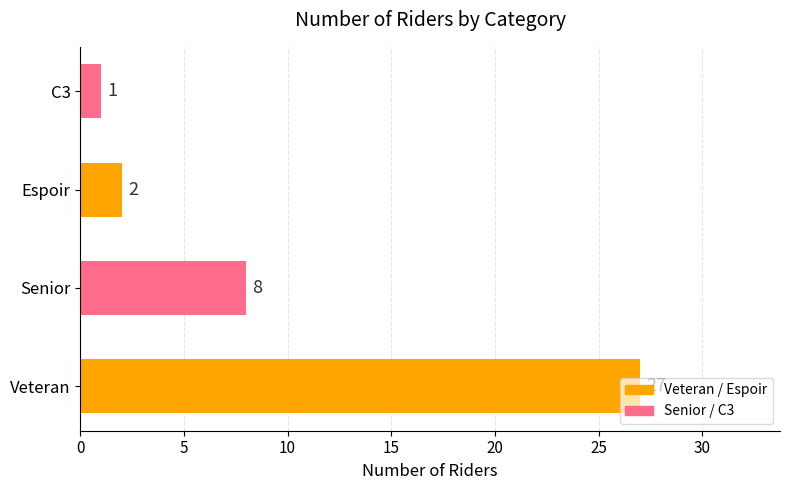

What is the minimum value shown in the chart?

1